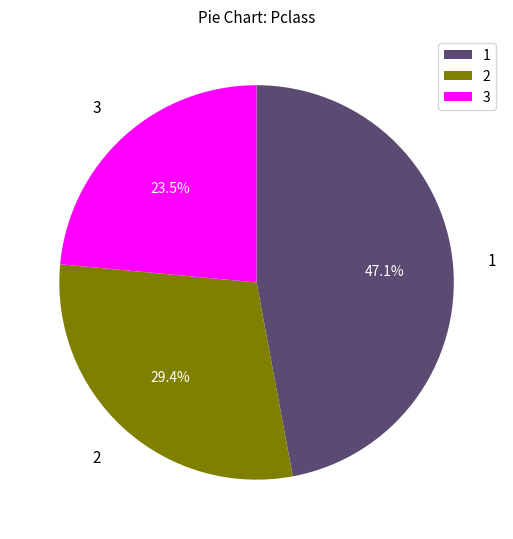

What portion of the pie excludes 1?

52.9%